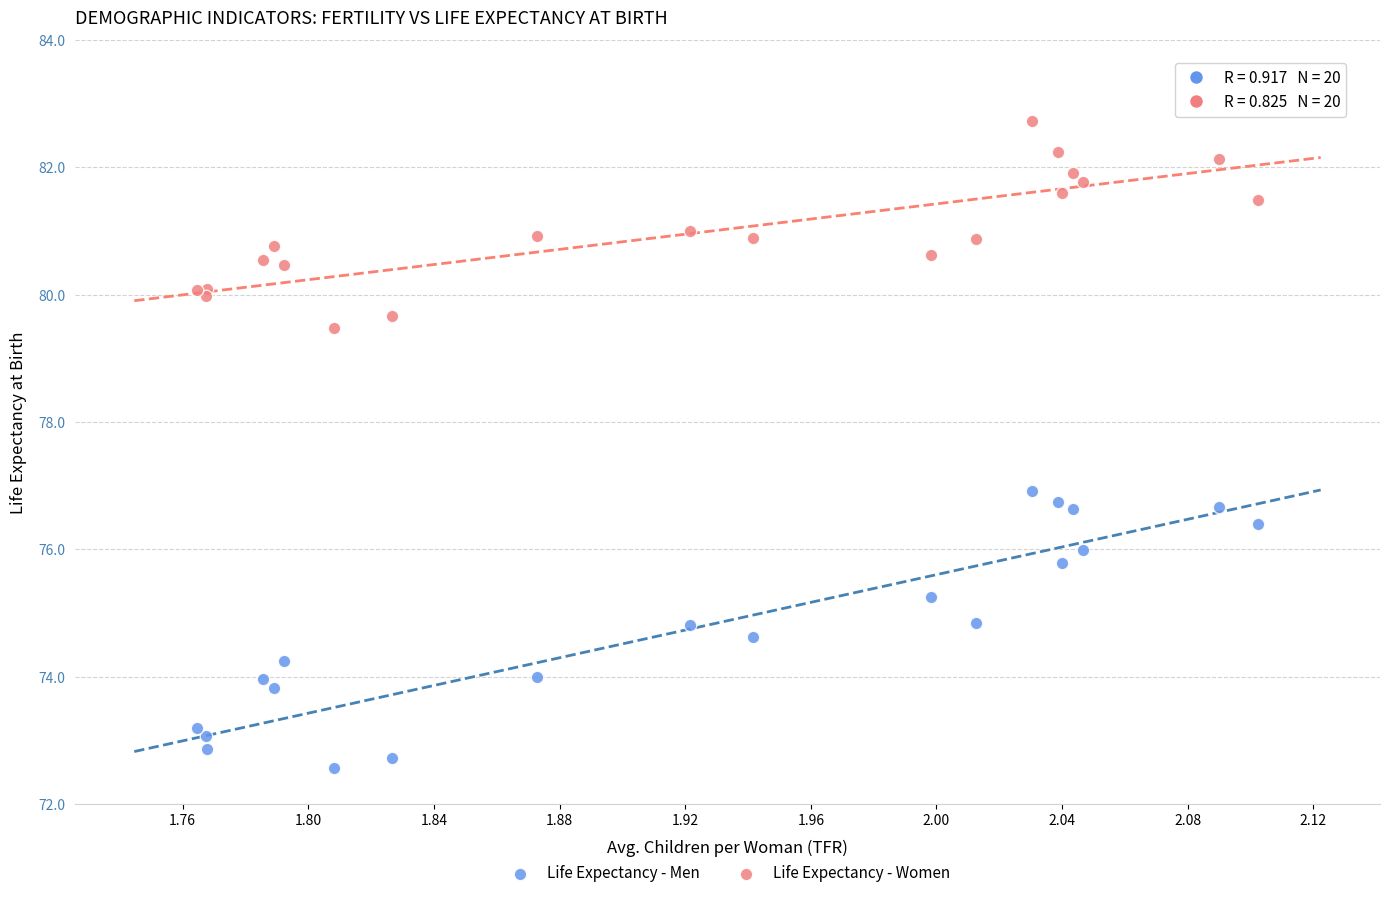

Which series has the largest Y range (max minus min)?

Life Expectancy - Men